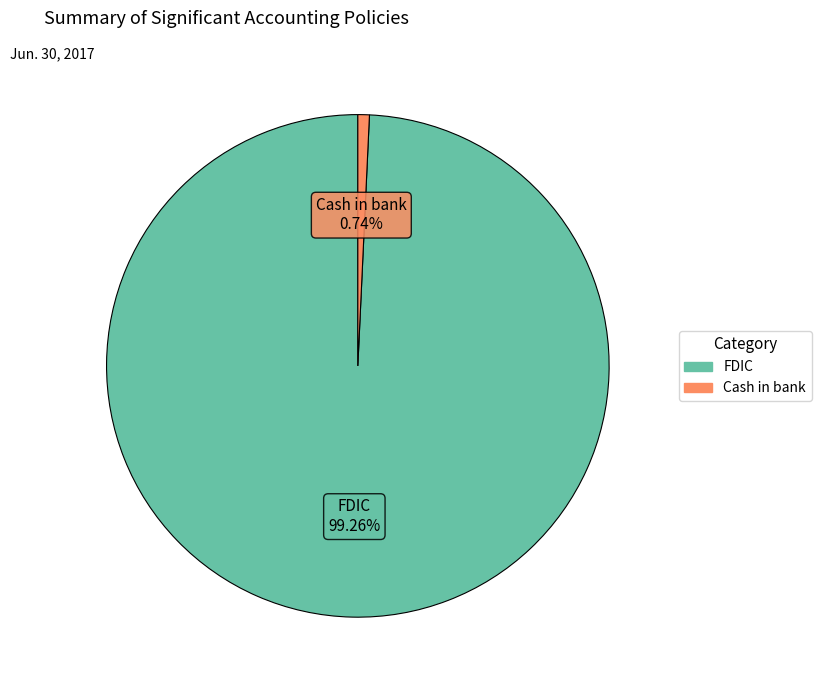

What is the ratio of the value at FDIC to the value at Cash in bank?

134.7